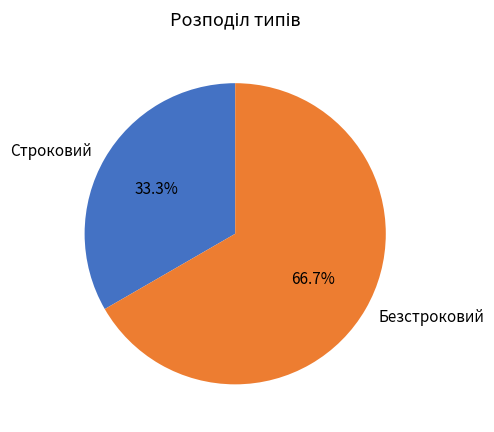

How many segments does this pie chart have?

2